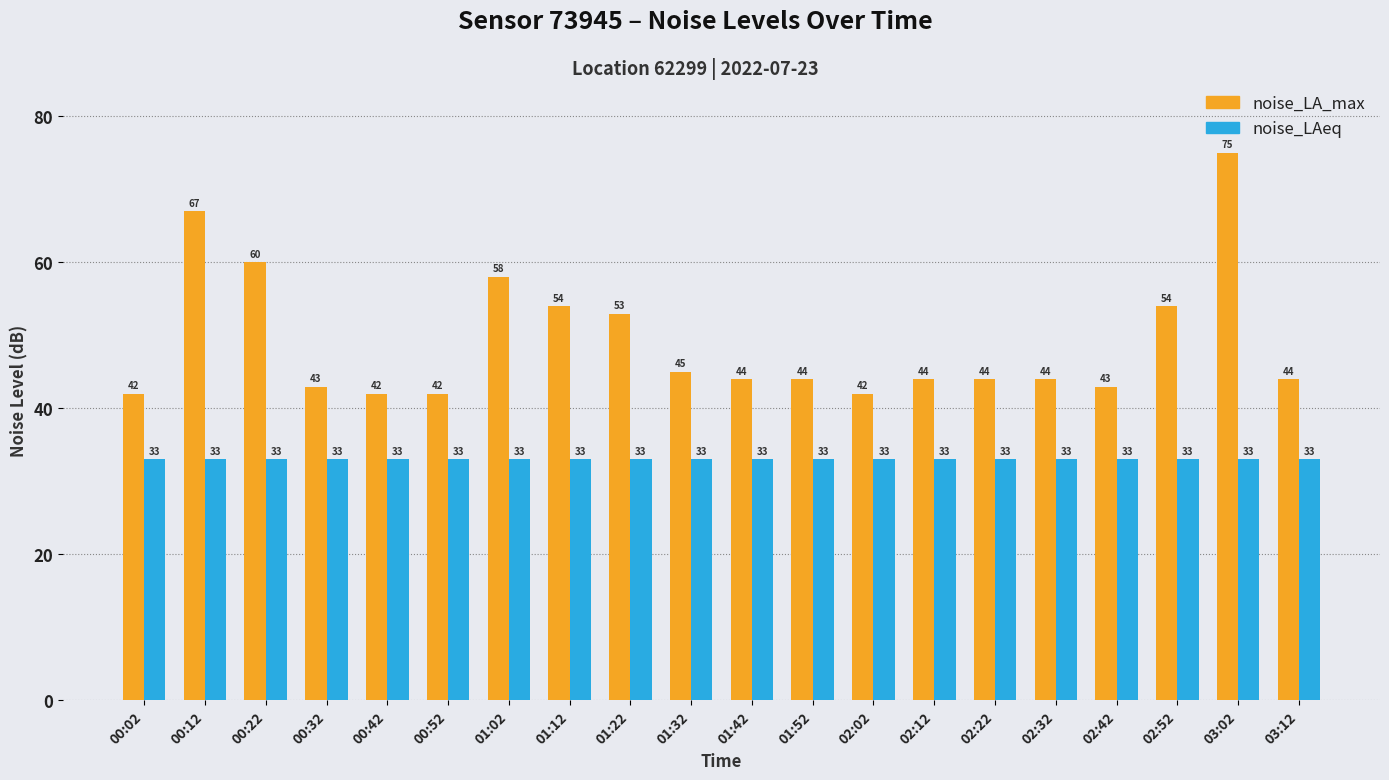

What is the difference between the maximum and minimum values in the noise_LA_max series?

33